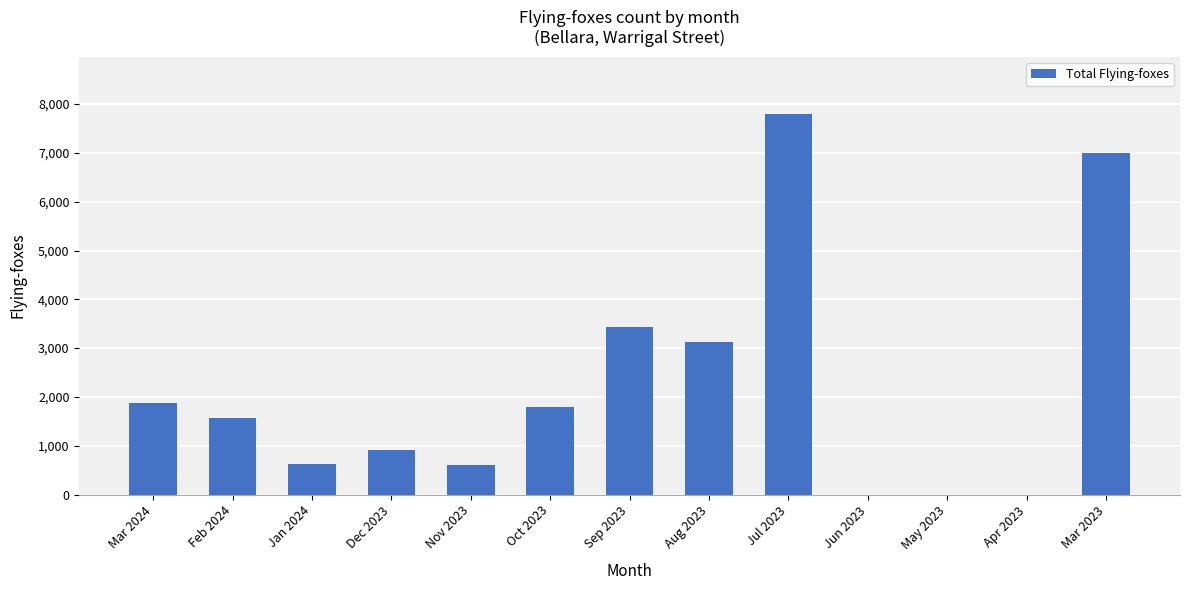

What is the sum of the values at Mar 2023 and Jun 2023?

7000